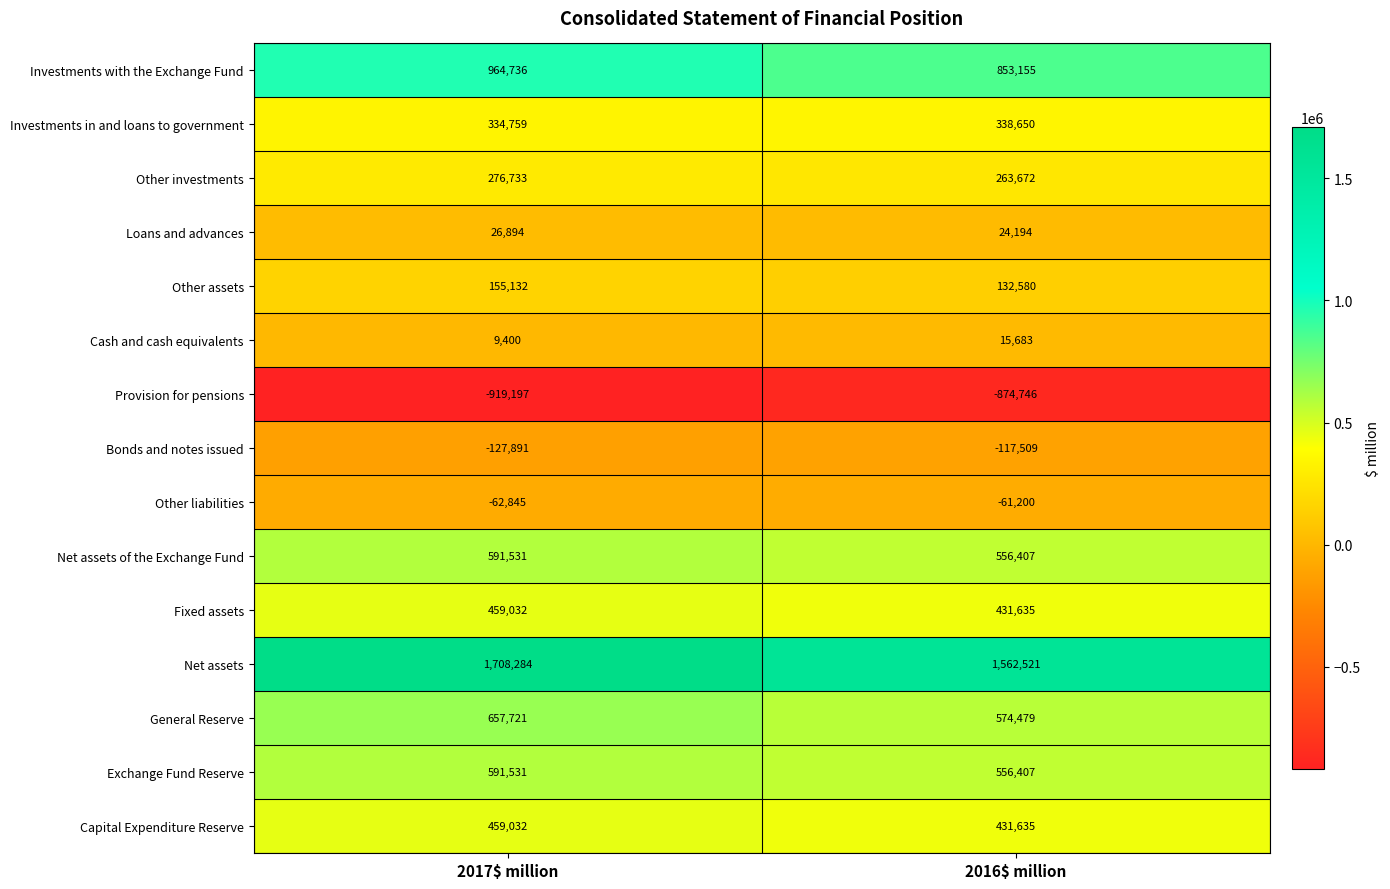

The value of Other liabilities at 2017$ million is -62845. True or false?

True